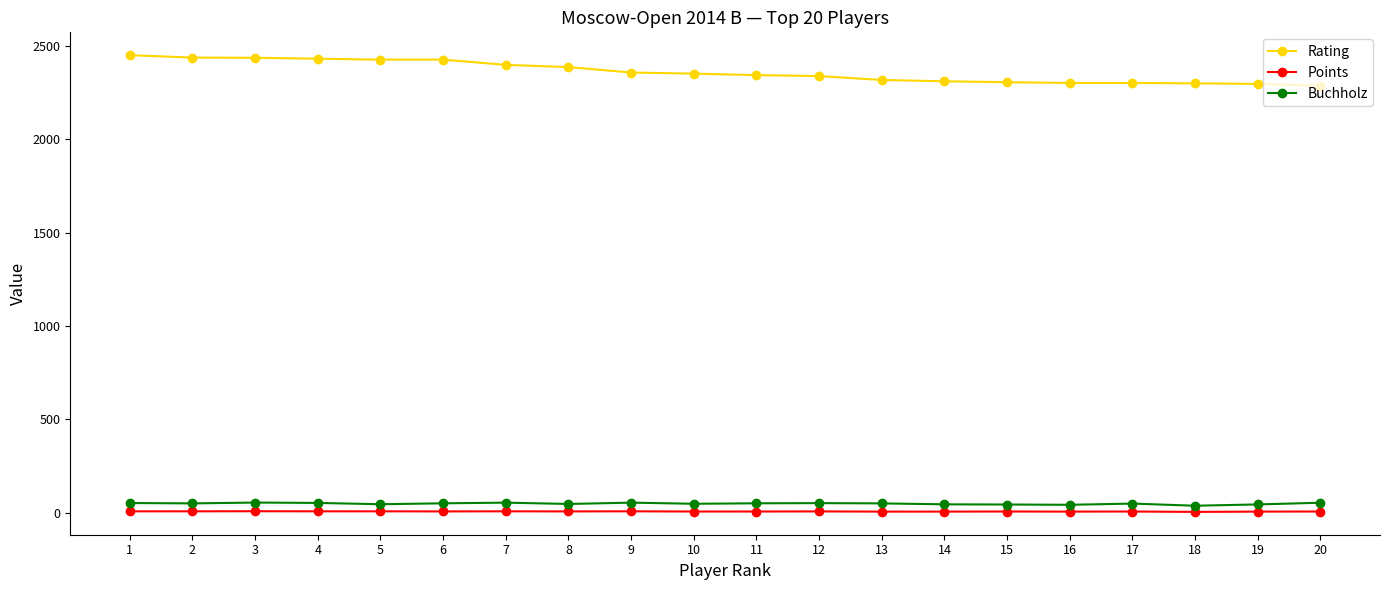

True or false: Points and Rating intersect in this chart.

False